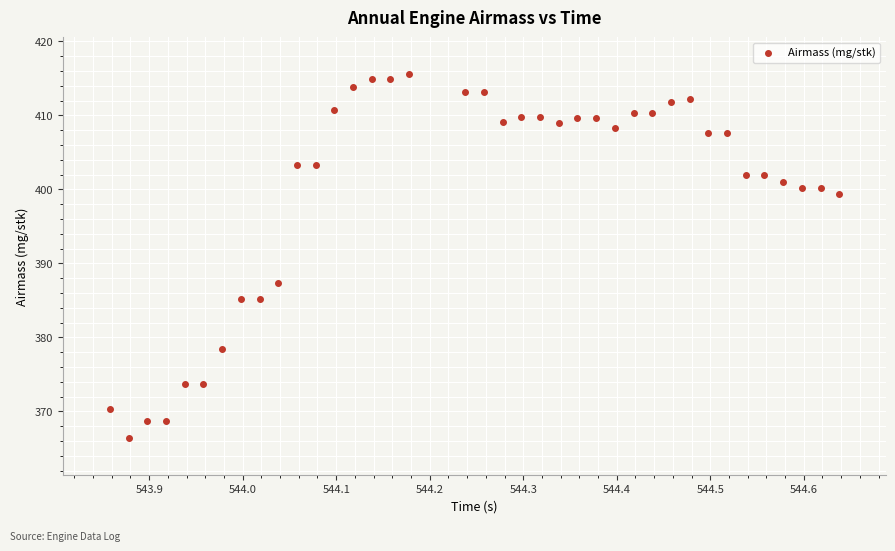

What Y value in the scatter plot is closest to 390?

387.3